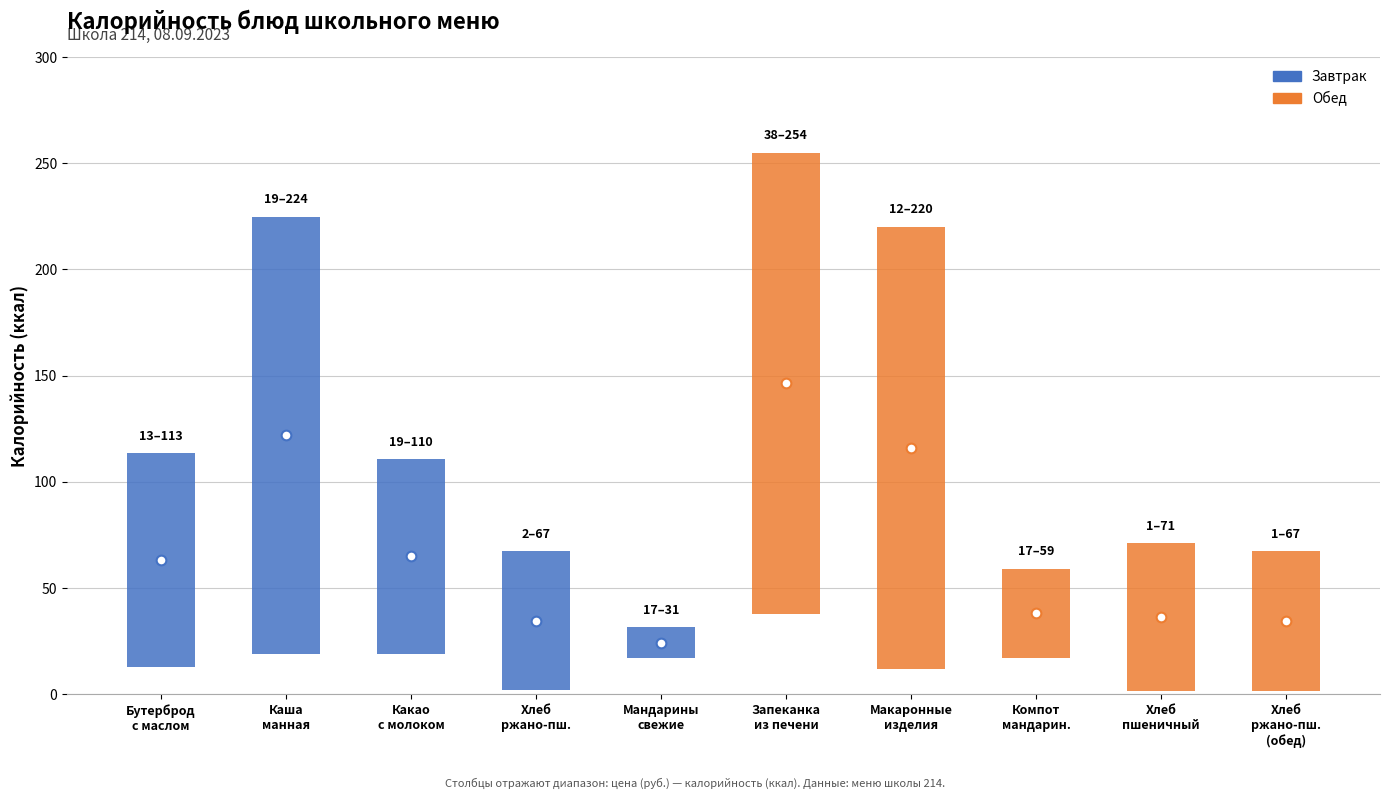

Reading left to right, list all the values displayed in this chart.

Бутерброд с маслом=113.5	Каша манная молочная жидкая=224.8	Какао с молоком=110.8	Хлеб ржано-пшеничный=67.3	Мандарины свежие=31.5	Запеканка из печени с рисом=255.0	Макаронные изделия отварные=220.0	Компот из мандариновый=59.2	Хлеб пшеничный=71.2	Хлеб ржано-пшеничный (обед)=67.3